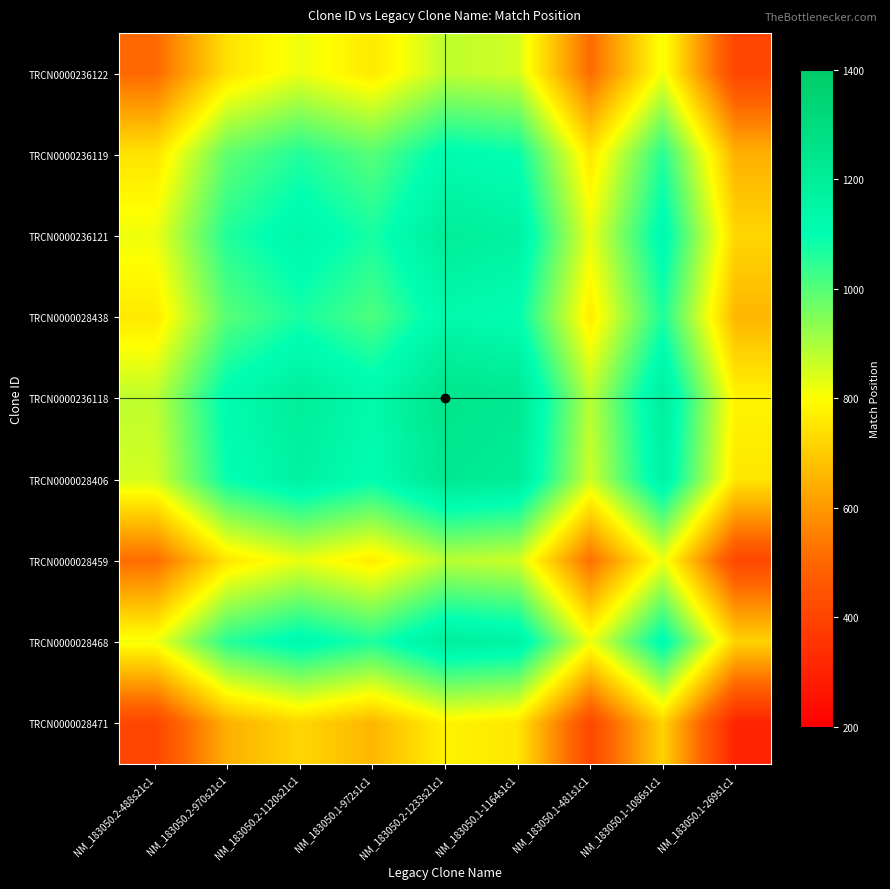

What is the minimum value shown in the chart?

306.0